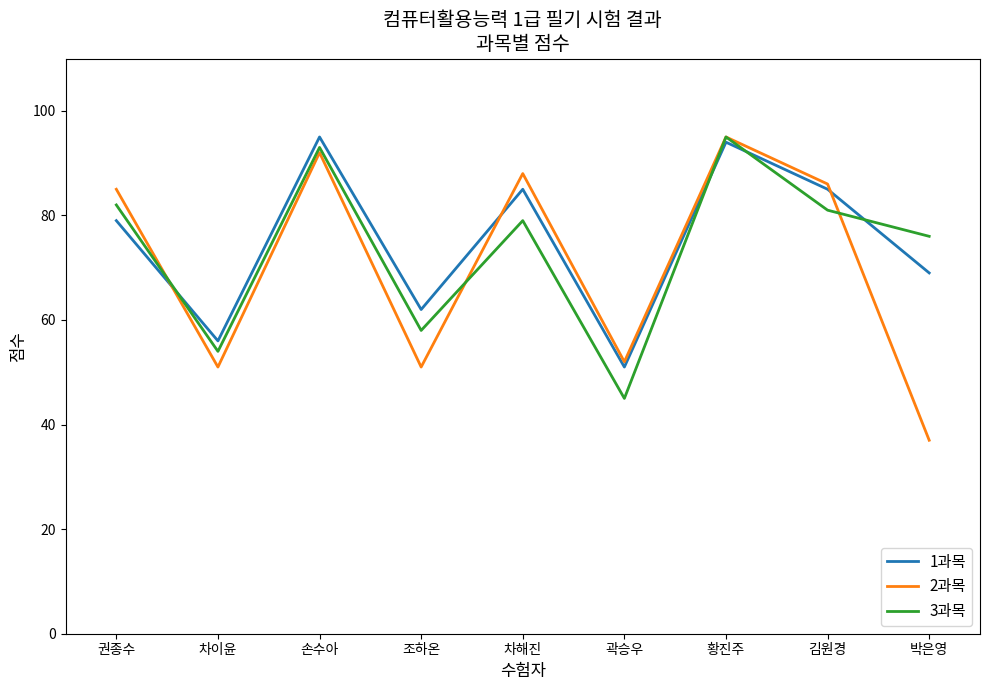

Is the value of 3과목 at 손수아 greater than the value of 2과목 at 권종수?

Yes